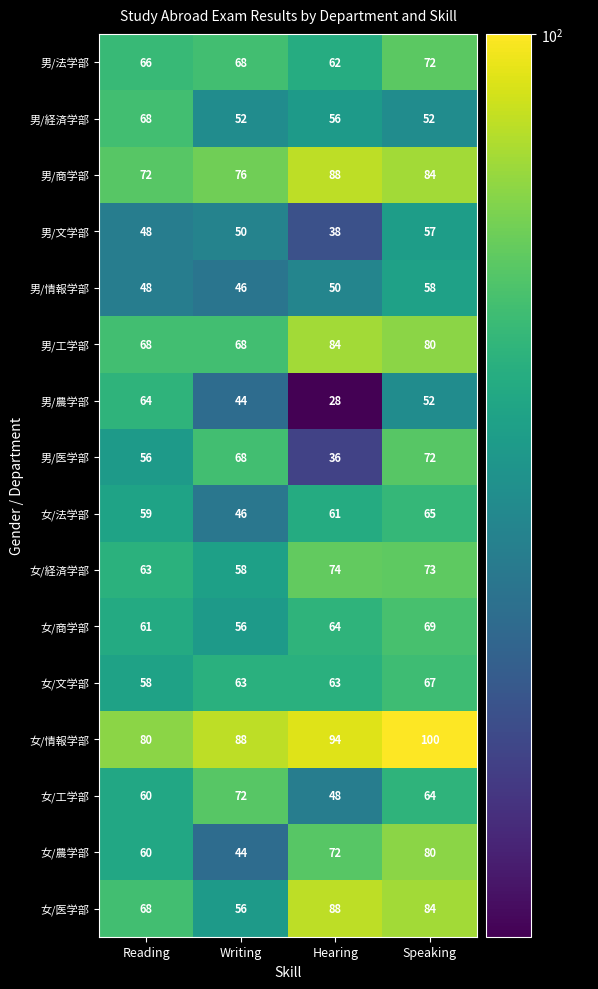

How many 男/文学部 values are between 48 and 57?

3